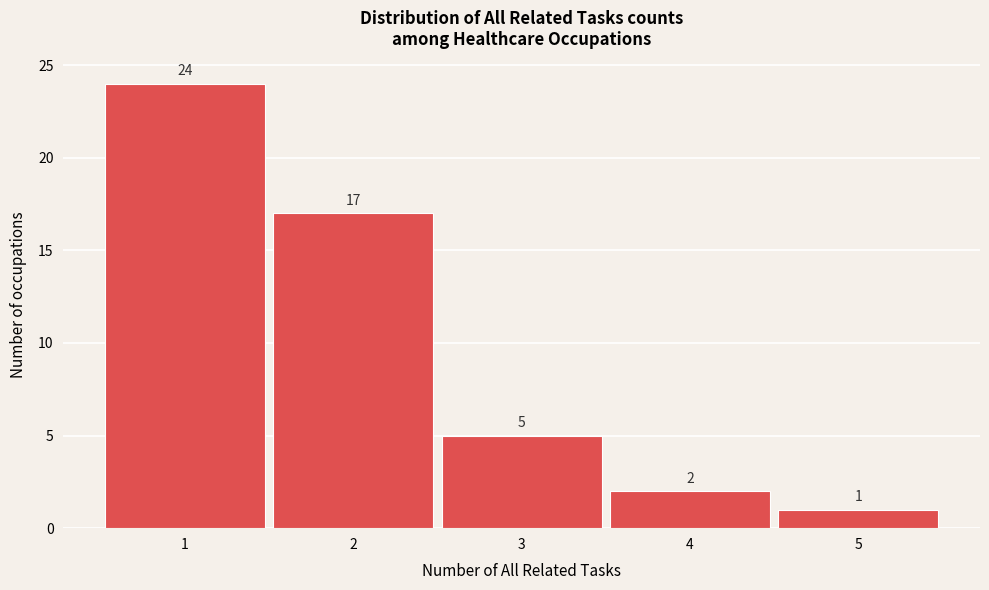

Reading left to right, extract all data points from this chart.

1=24	2=17	3=5	4=2	5=1